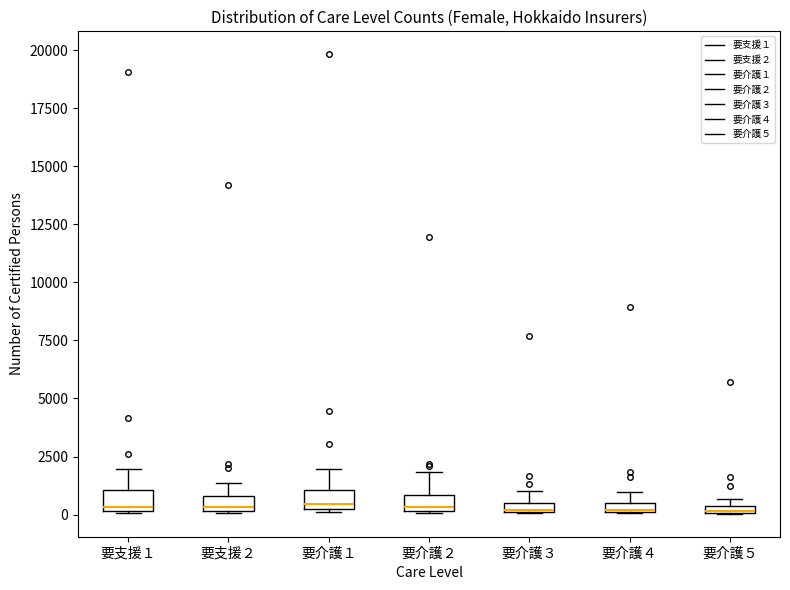

Where is the upper edge of the box for 要介護４ on the y-axis? The values are not printed on the chart, so give them approximately, as read against the axis.

500